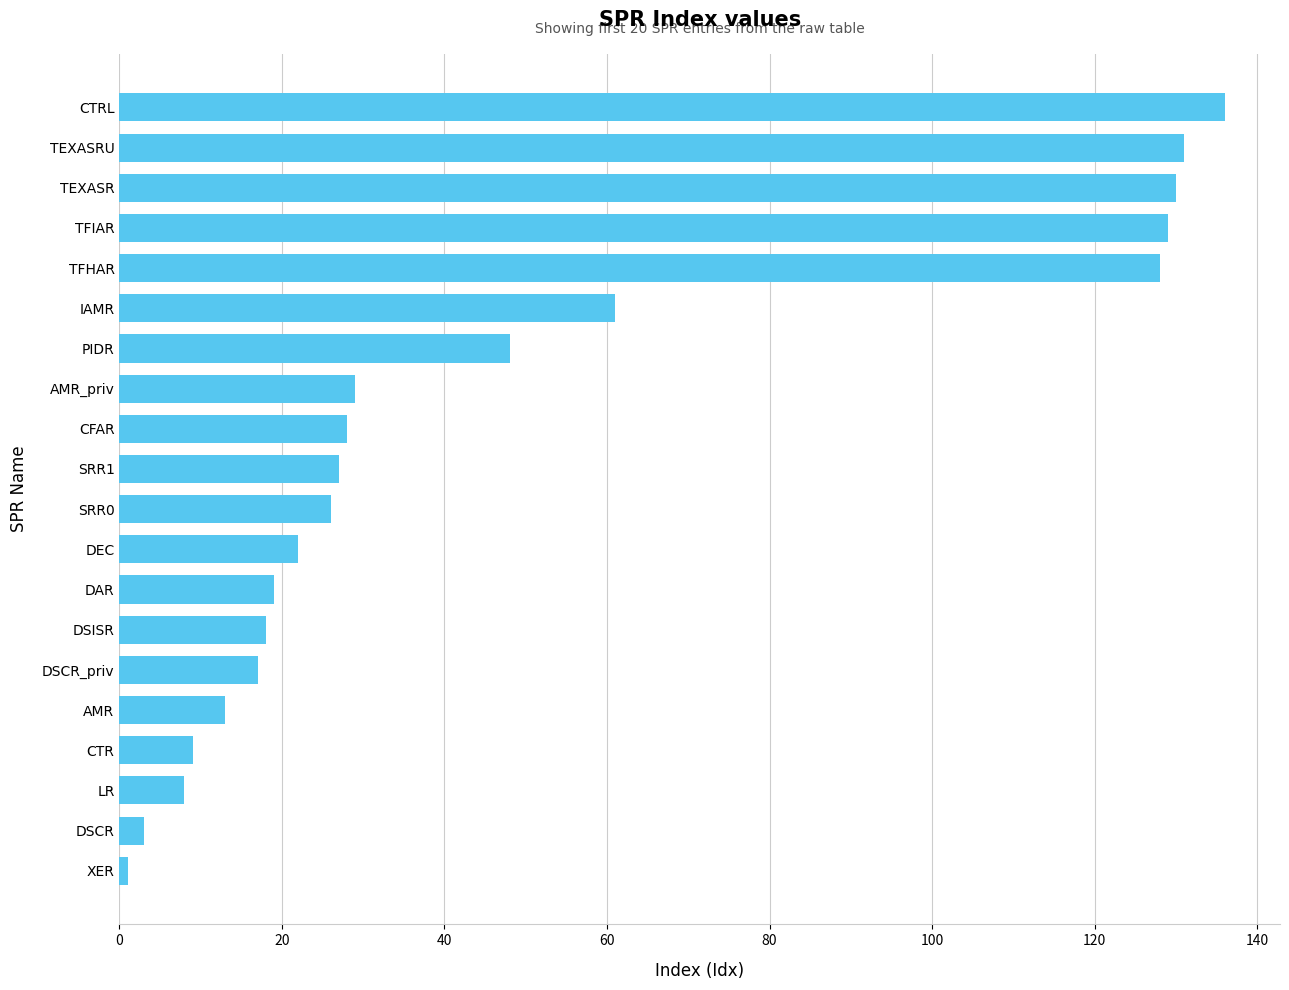

What is the maximum value shown in the chart?

136